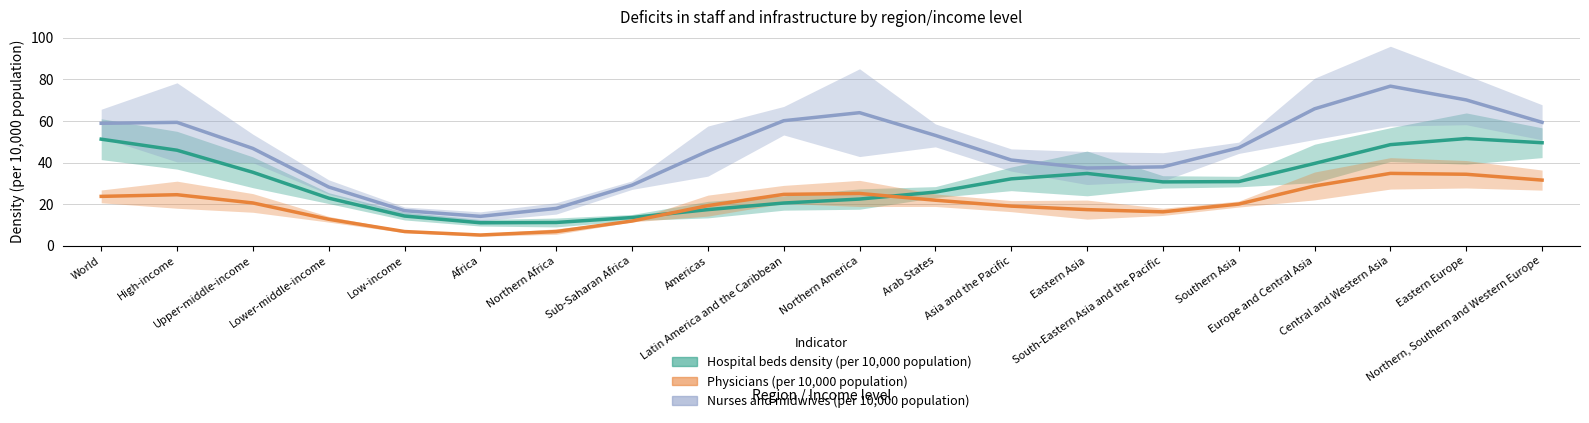

True or false: Nurses and midwives (per 10,000 population) has a value of 14.1 at Africa.

True